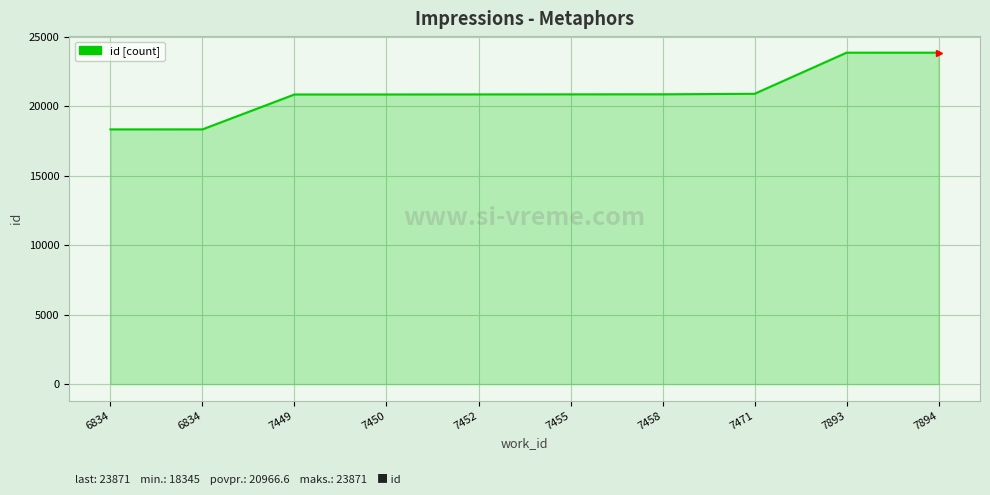

Does the chart display data point markers on the line(s)?

No